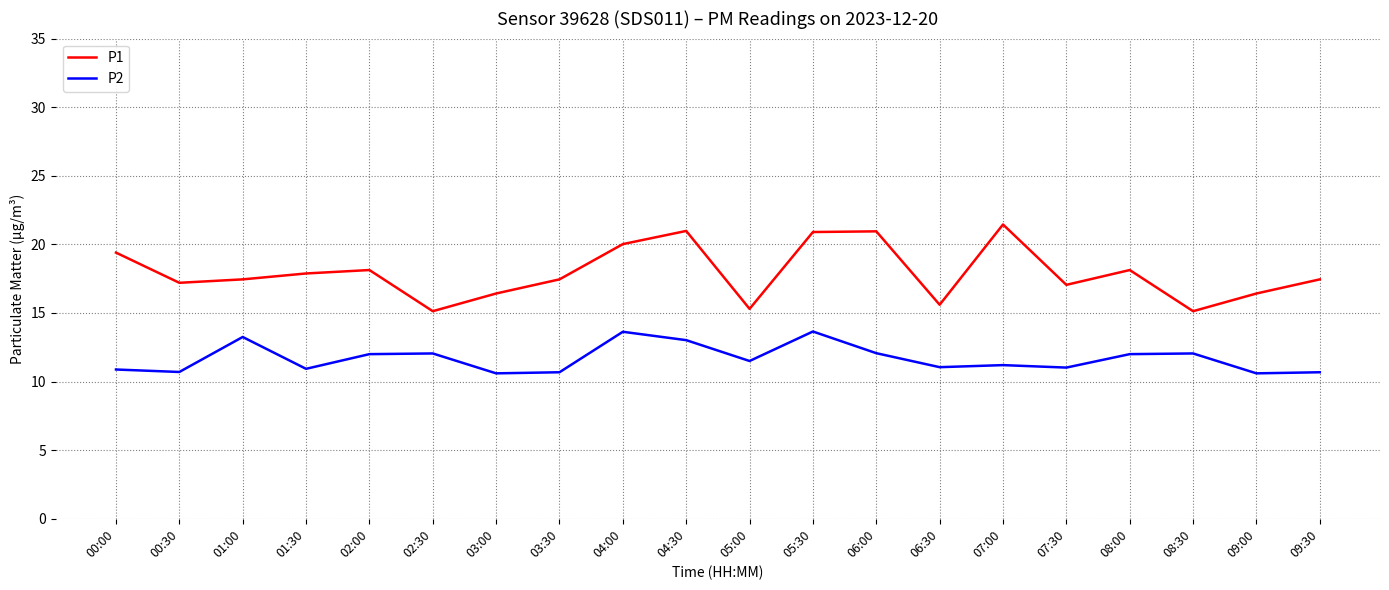

Is the value of P2 at 05:00 greater than the value of P1 at 07:30?

No